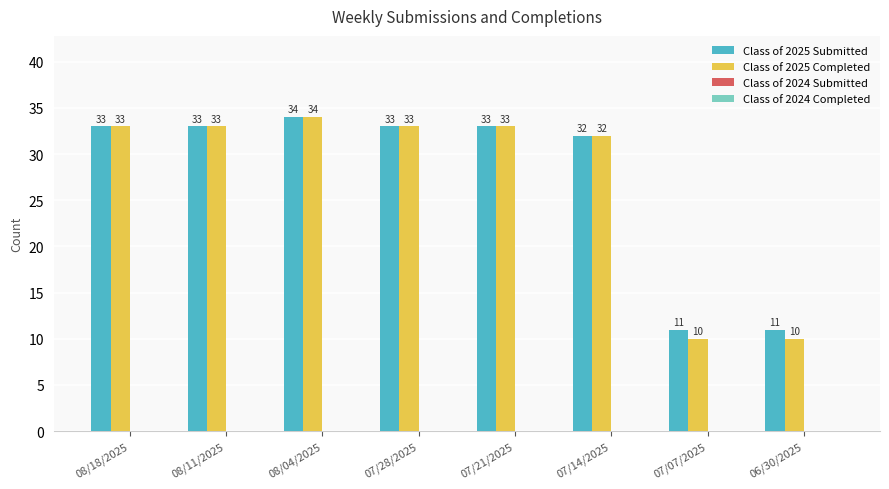

How many groups of bars are there?

8